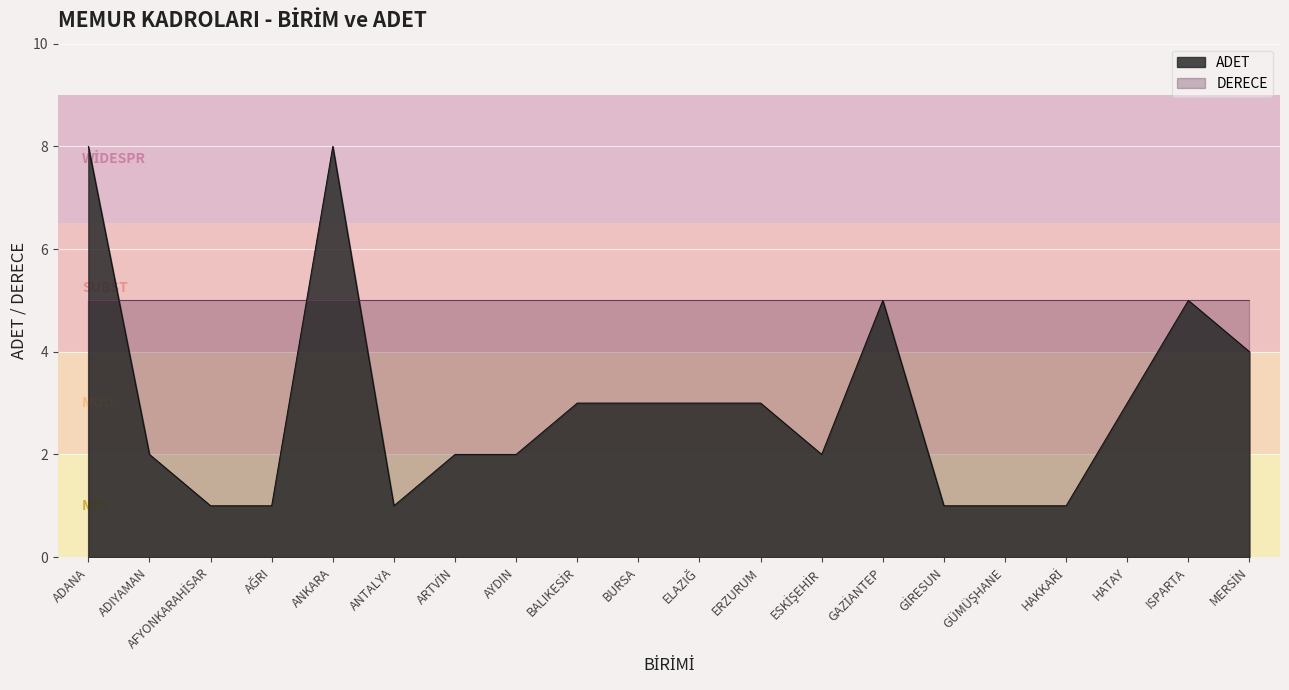

How many data points are above 3?

5